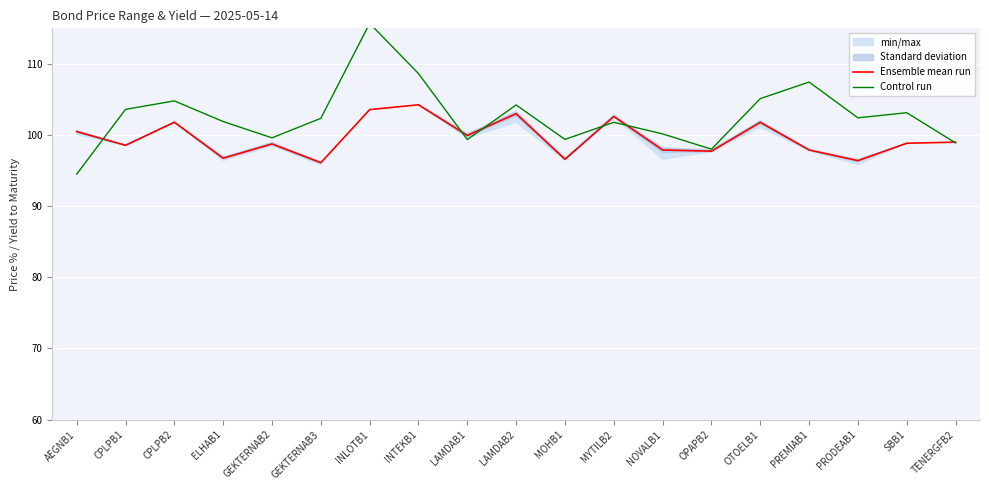

Where does the Ensemble mean run series first go above 98?

AEGNB1